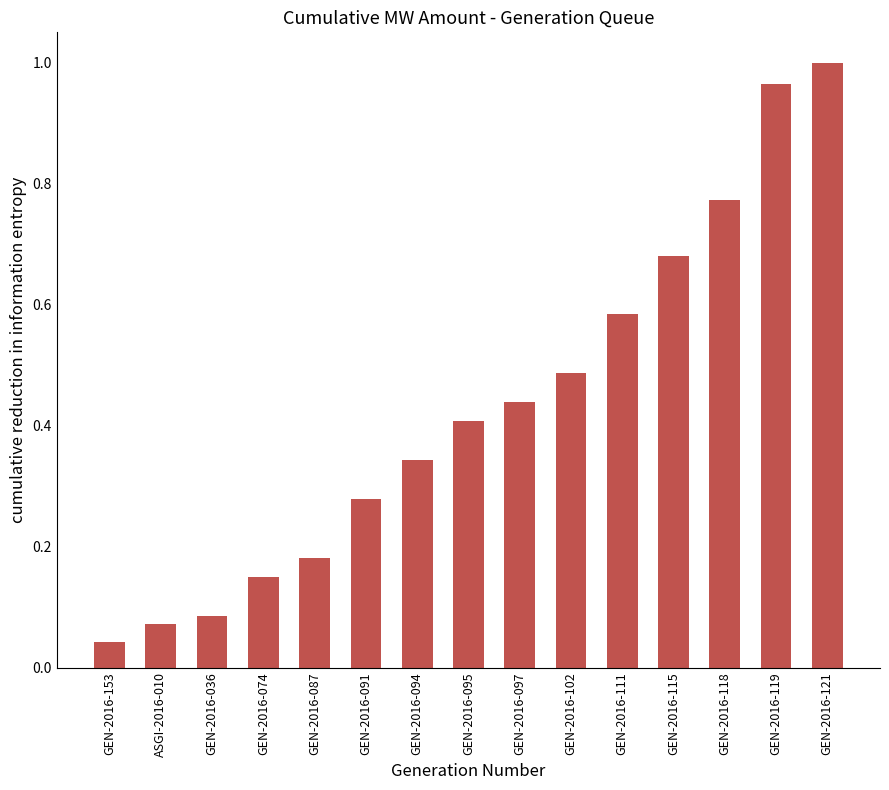

Between GEN-2016-115 and GEN-2016-095, which is larger?

GEN-2016-115